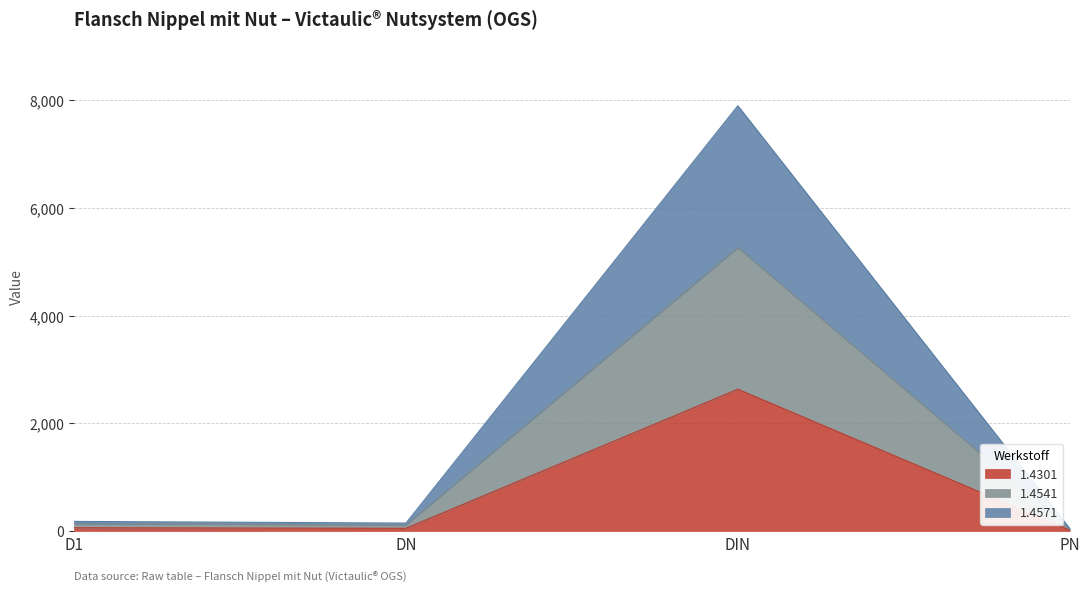

True or false: 1.4301 has a value of 5 at PN.

False